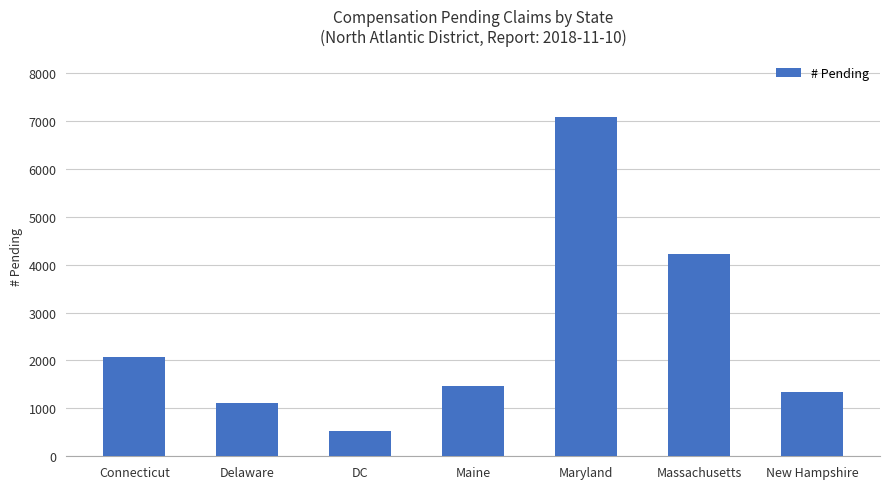

Rank the categories by value from lowest to highest.

DC, Delaware, New Hampshire, Maine, Connecticut, Massachusetts, Maryland